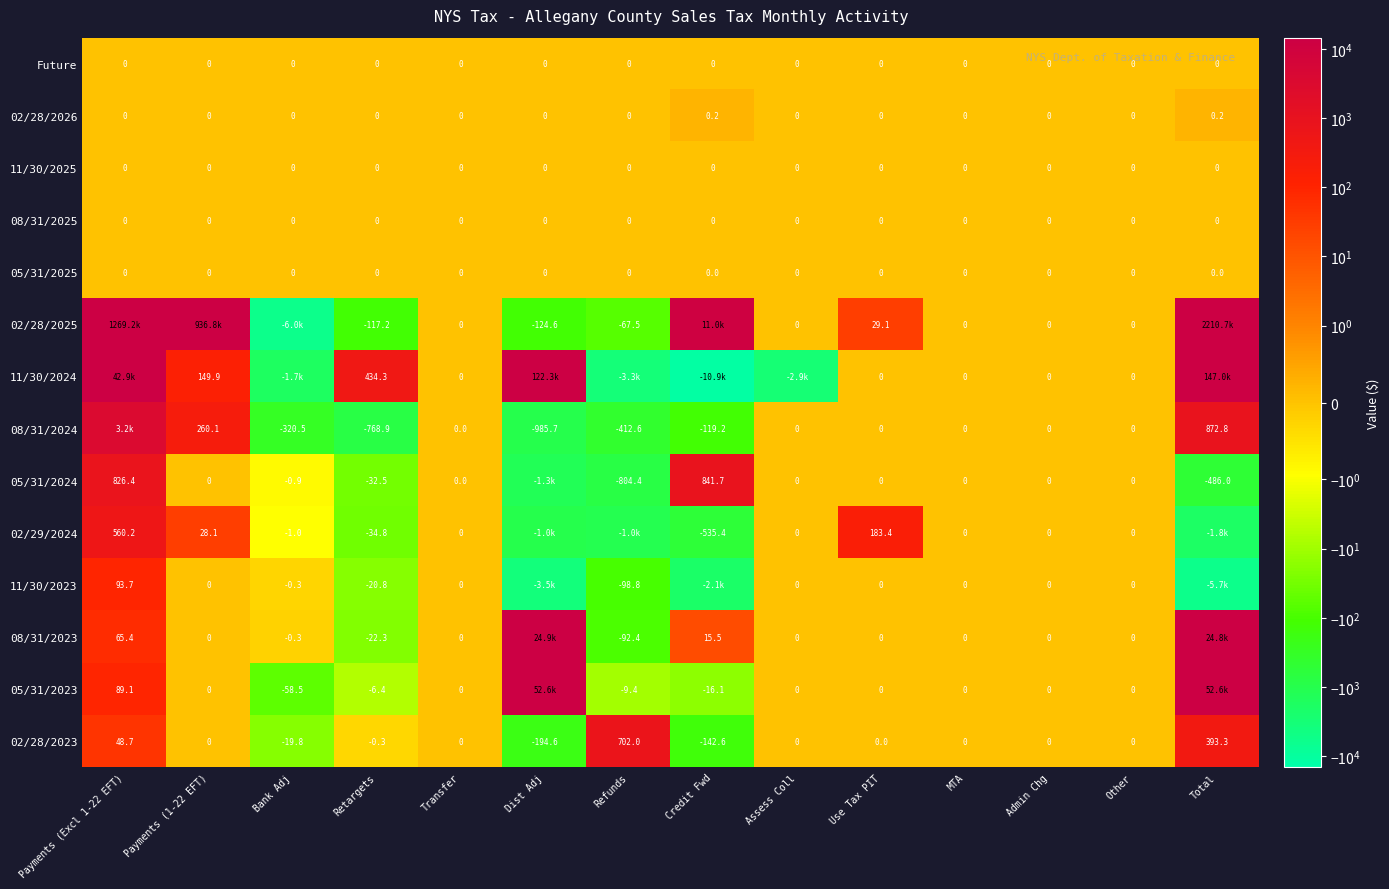

Where is 02/28/2023 nearest to the value 253?

Total